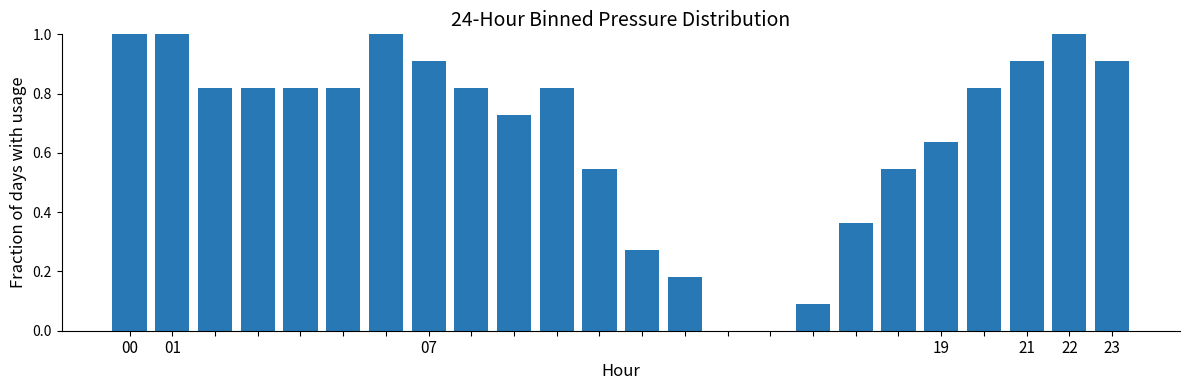

How many distinct data groups are displayed?

1